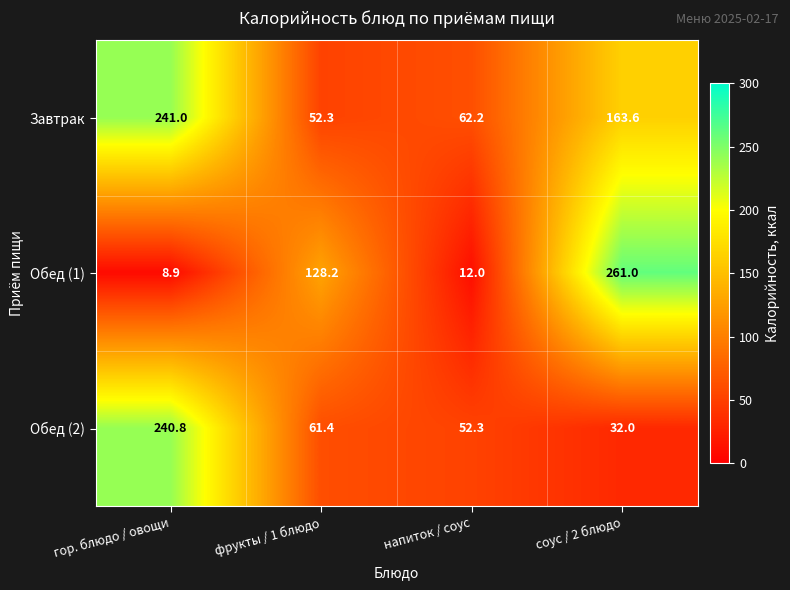

Reading left to right, what are all the values shown in this chart?

Завтрак: гор. блюдо / овощи=241.0	фрукты / 1 блюдо=52.3	напиток / соус=62.2	соус / 2 блюдо=163.6
Обед (1): гор. блюдо / овощи=8.9	фрукты / 1 блюдо=128.2	напиток / соус=12.0	соус / 2 блюдо=261.0
Обед (2): гор. блюдо / овощи=240.8	фрукты / 1 блюдо=61.4	напиток / соус=52.3	соус / 2 блюдо=32.0